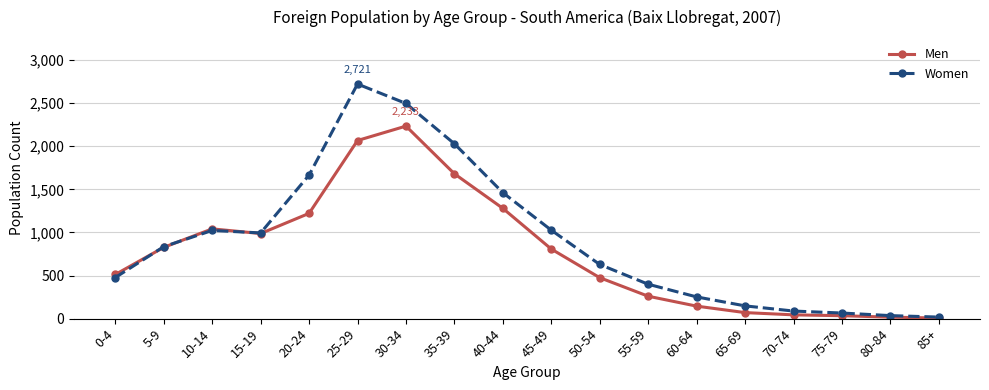

What is the difference between the maximum and second lowest values in the Men series?

2216